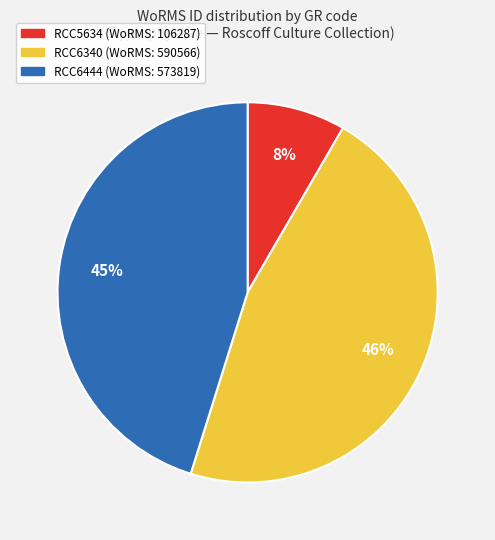

To the nearest percent, what percentage of the pie is RCC6340?

46%